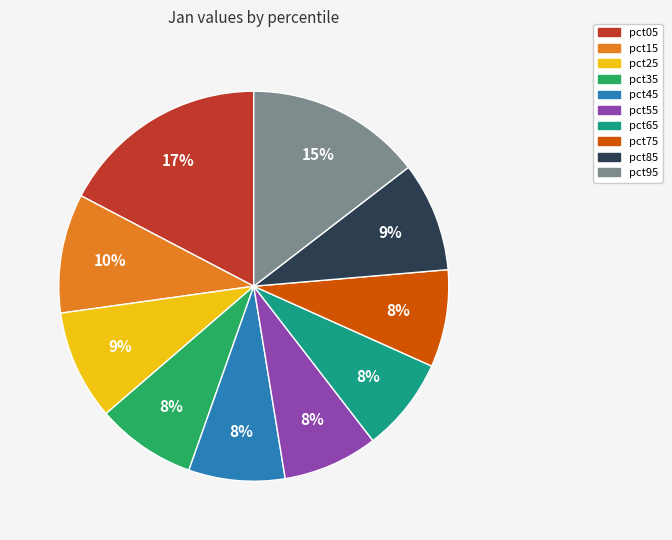

To the nearest percent, what portion does pct05 represent?

17%